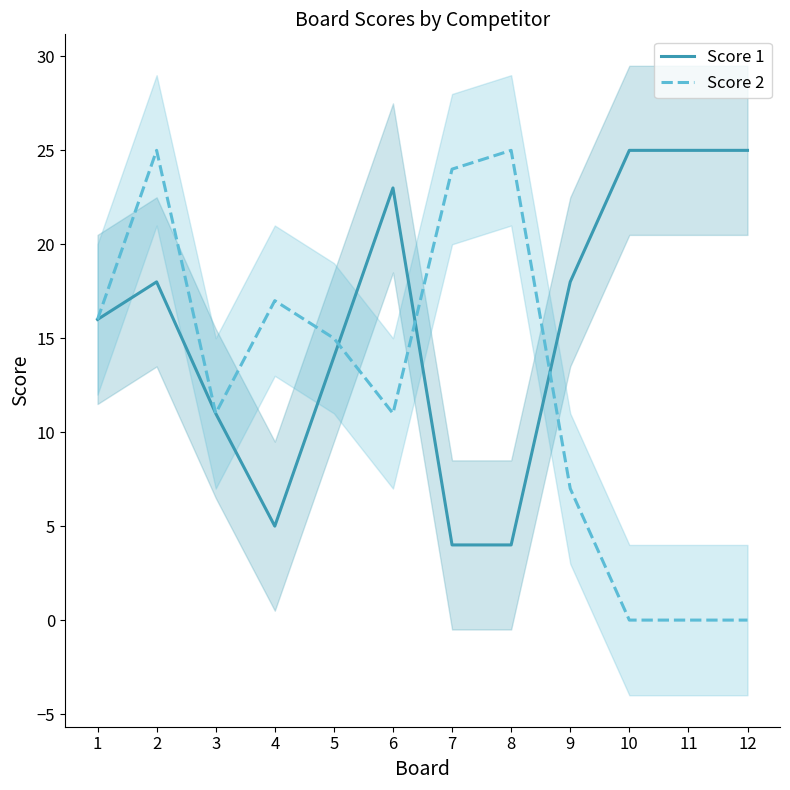

Where does the Score 2 series first go above 15?

1